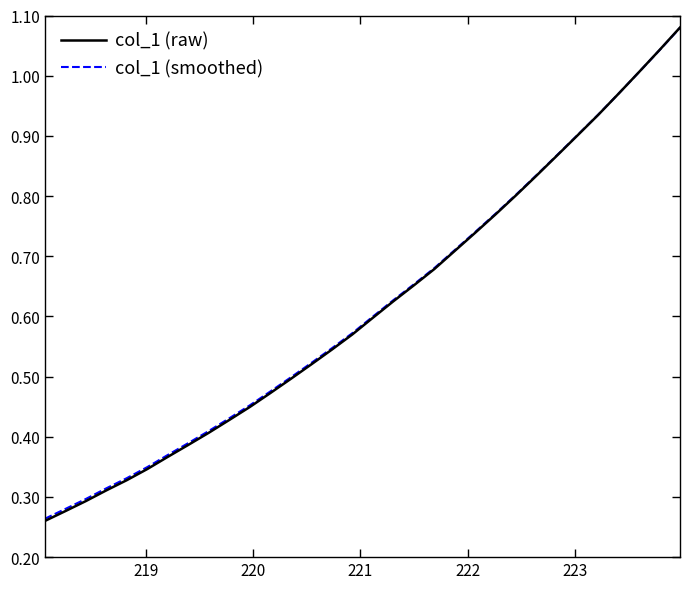

Which series has the largest range (max minus min)?

col_1 (raw)